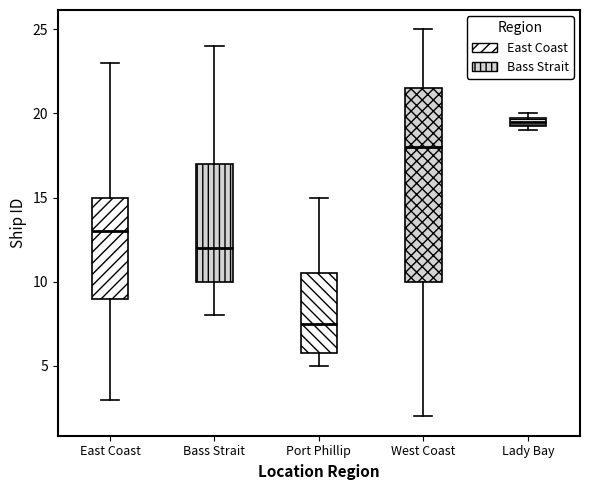

Which box has the highest median line?

Lady Bay